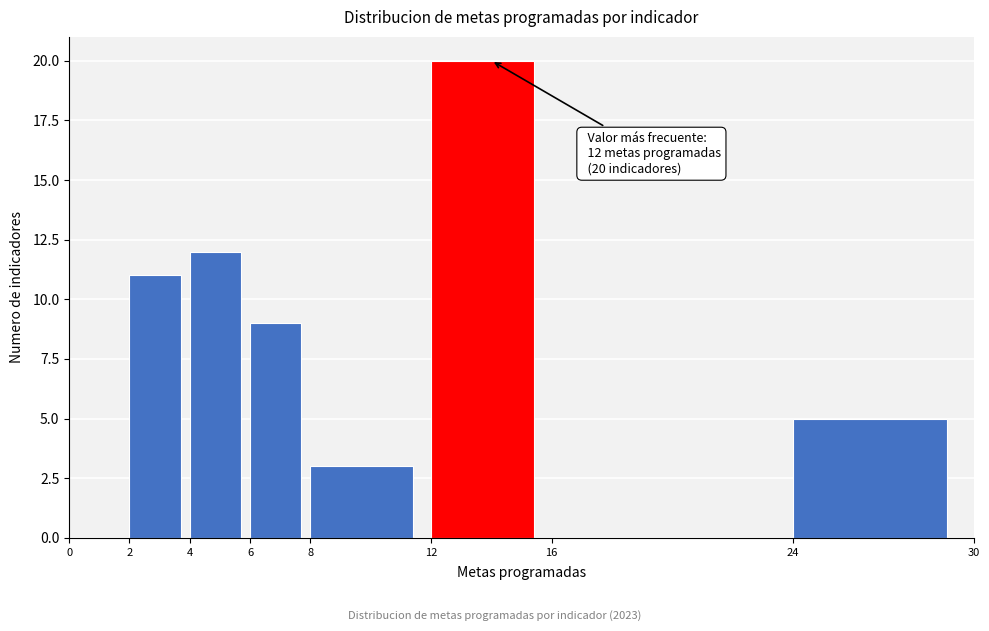

Which range on the x-axis has the tallest bar?

12 to 16